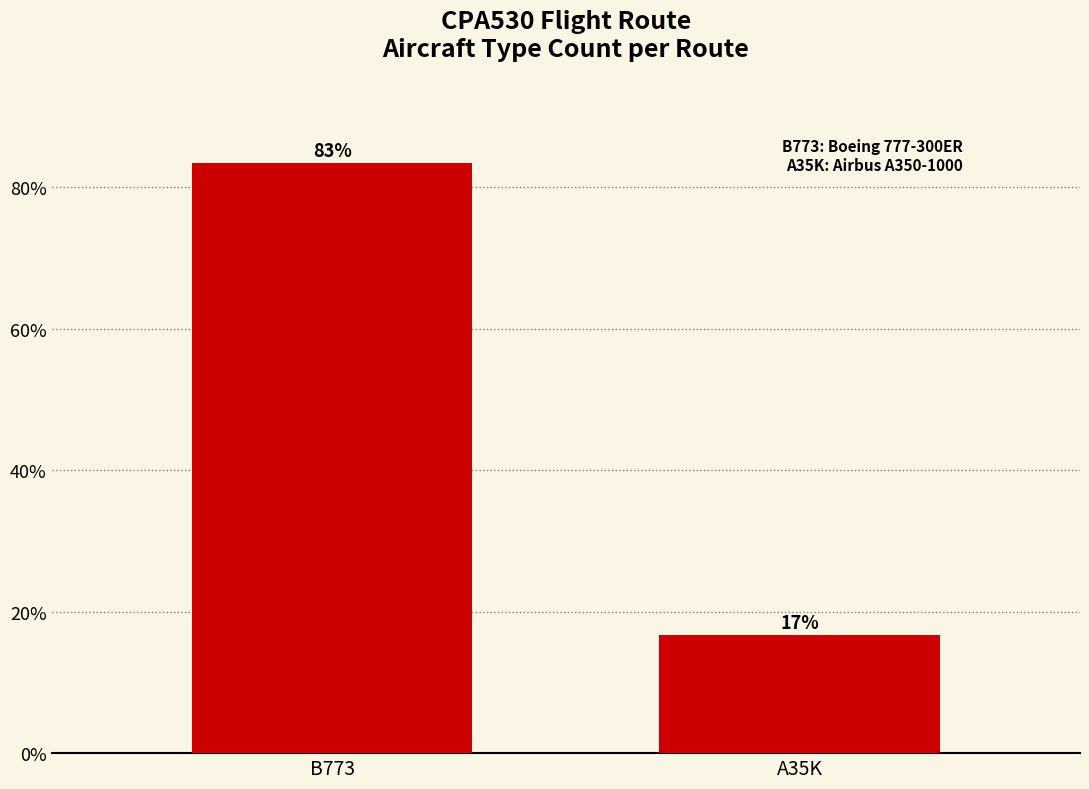

The value at B773 is 83.3. True or false?

True